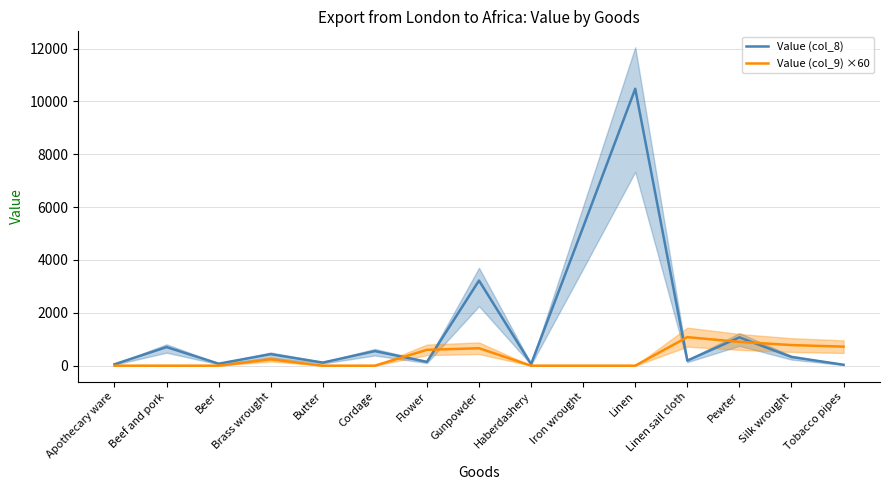

Between Brass wrought and Haberdashery, which is larger?

Brass wrought